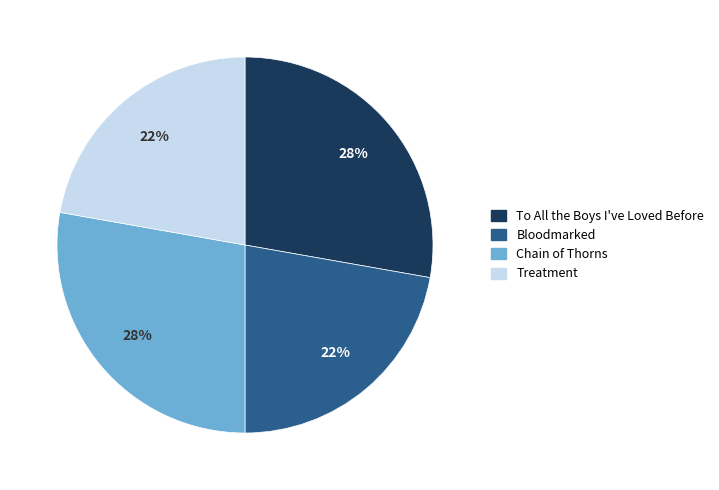

To the nearest percent, what is the average slice percentage?

25%